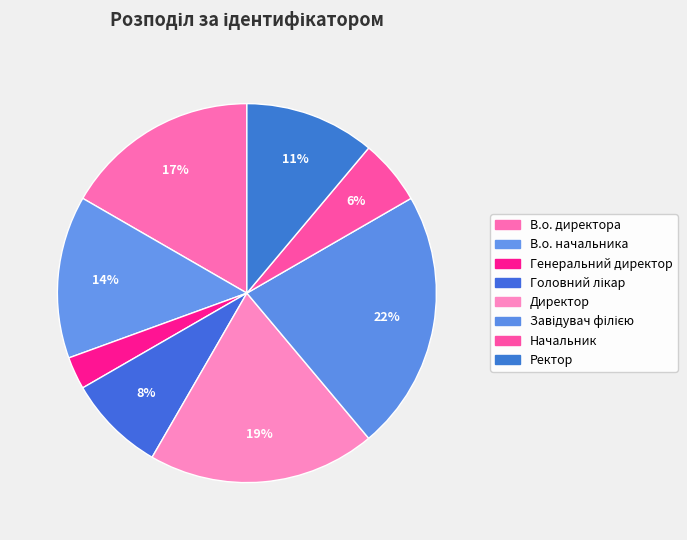

How many slices are in this pie chart?

8